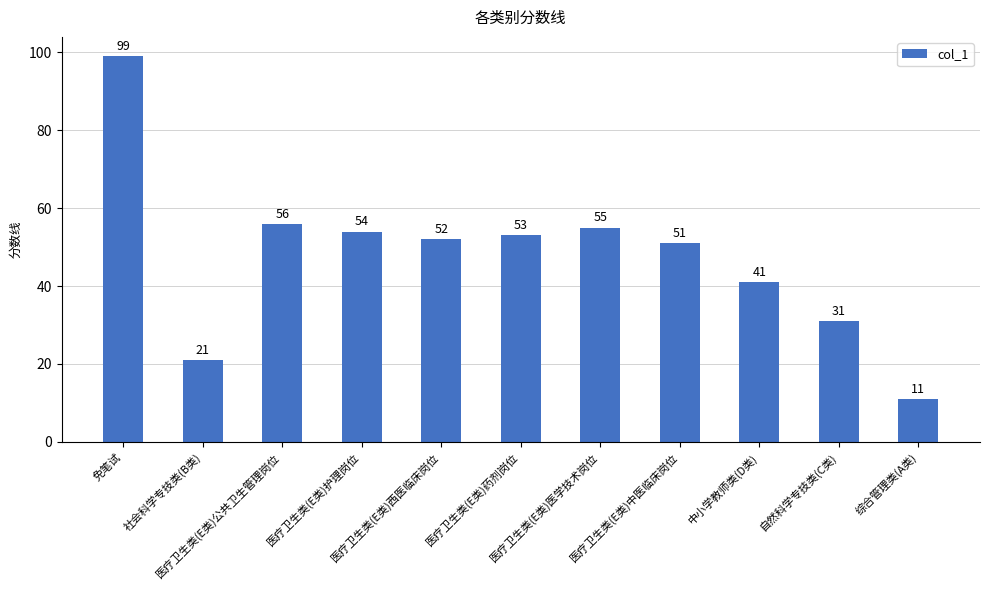

What is the sum of all values?

524